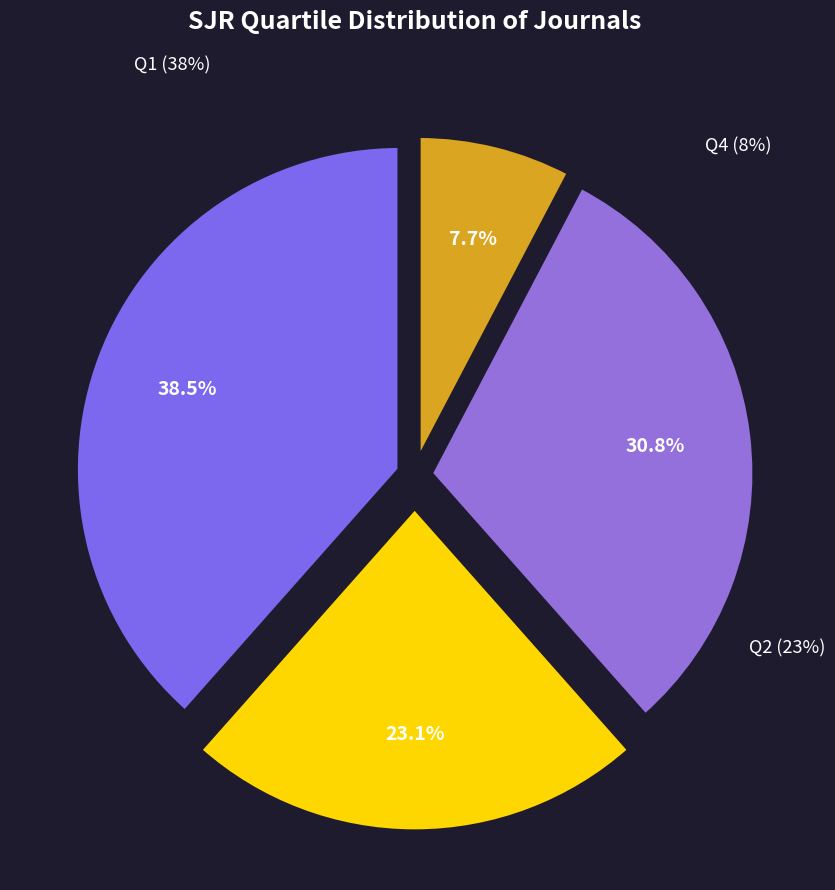

To the nearest percent, what percentage of the pie is Q3?

31%